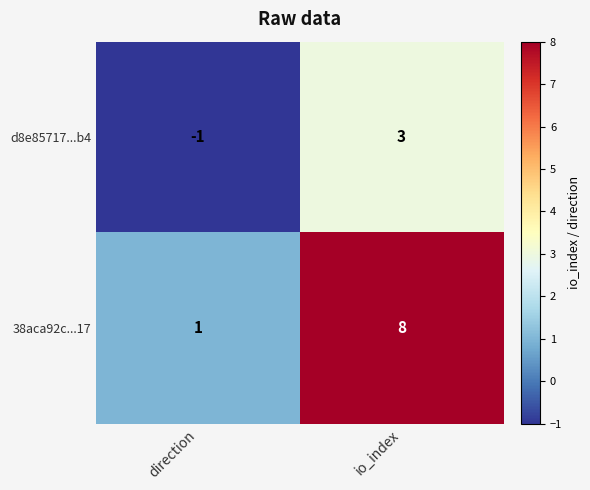

Where is 38aca92c...17 nearest to the value 4?

direction